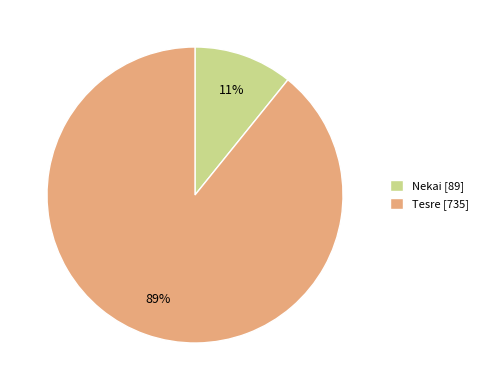

True or false: Nekai accounts for 11% of the total.

True